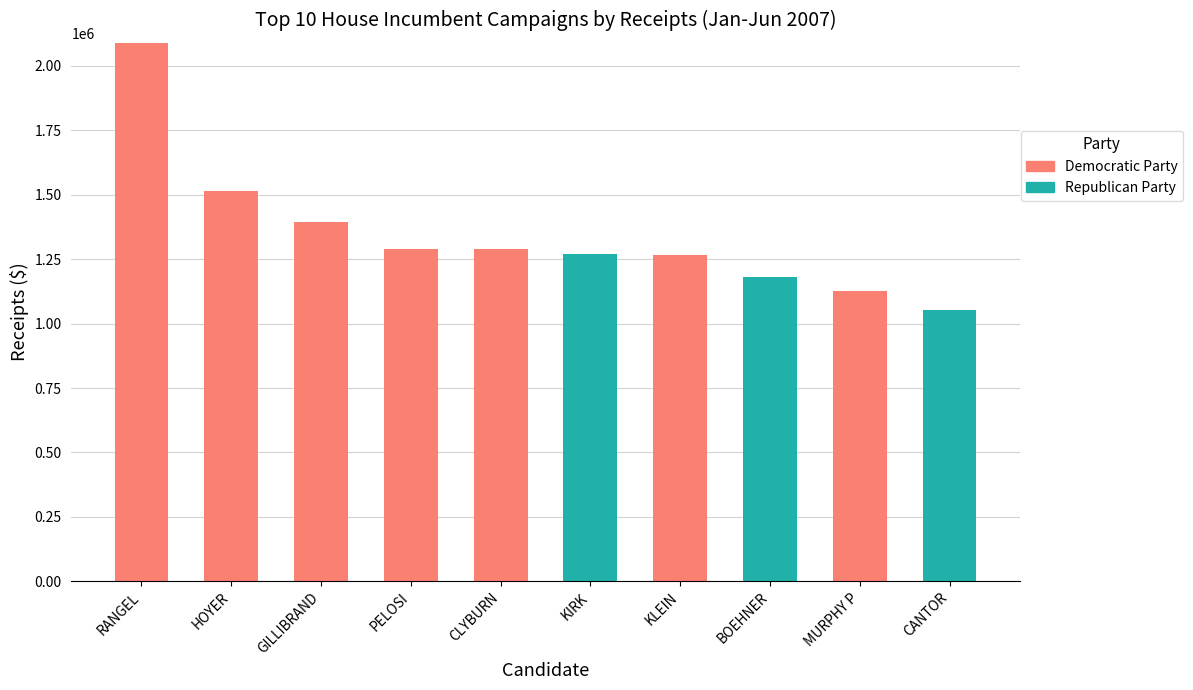

At which label does Democratic Party reach its peak?

RANGEL